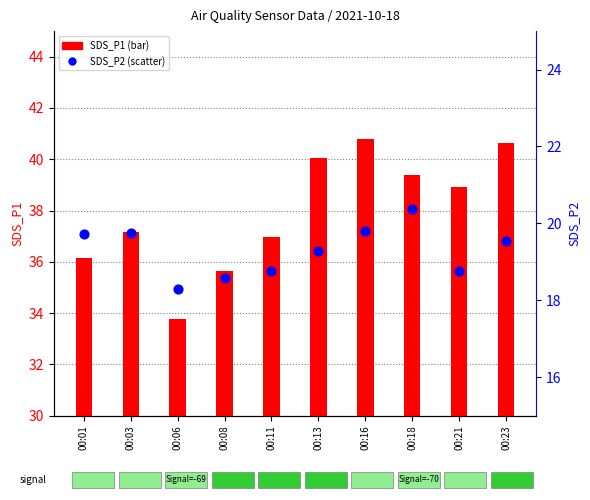

Which series has the largest total across all categories?

SDS_P1